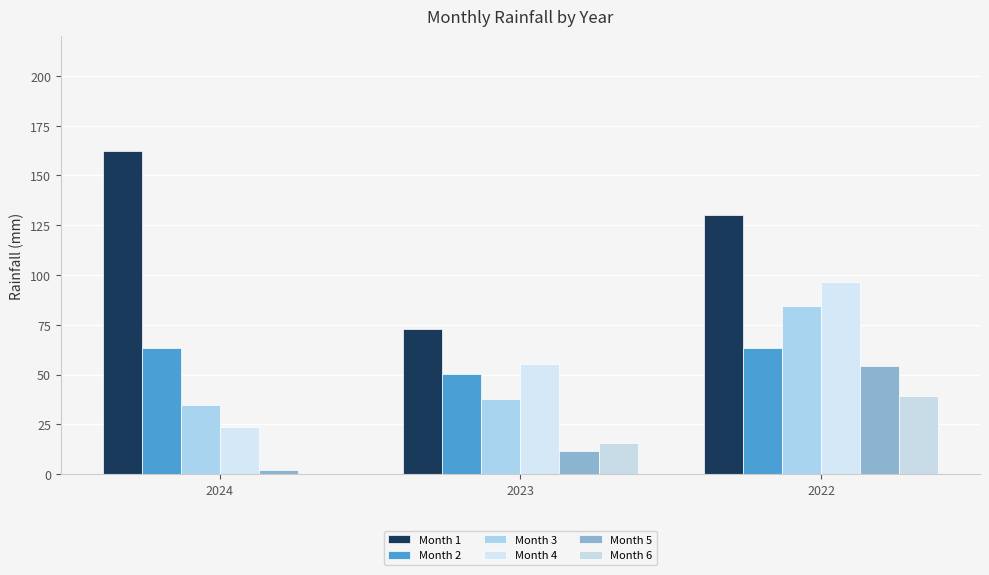

At which label is Month 5 closest to 28?

2023